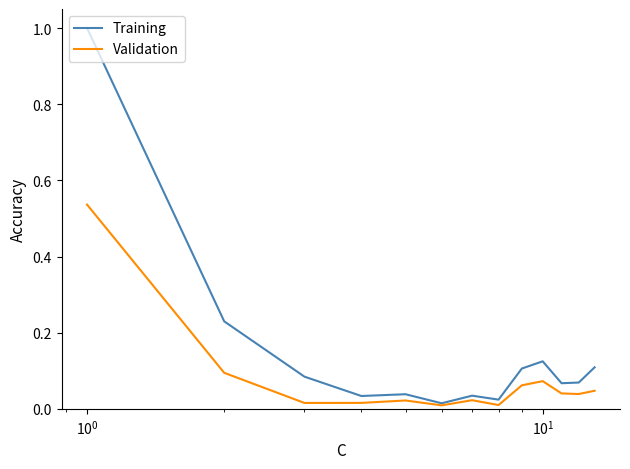

Is this an area chart (filled region under the line)?

No